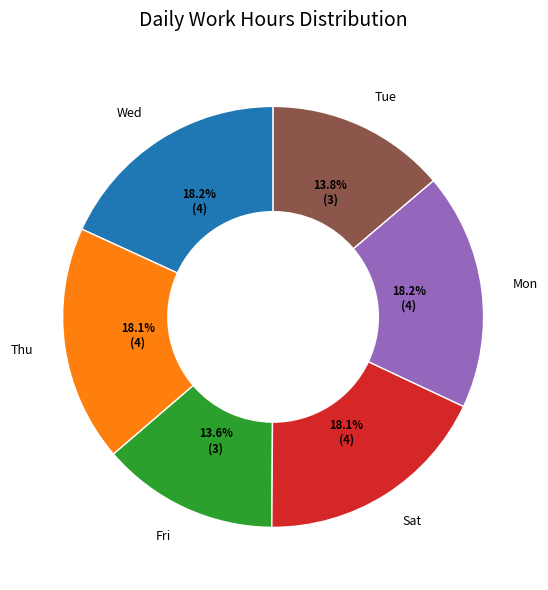

How many slices are in this pie chart?

6